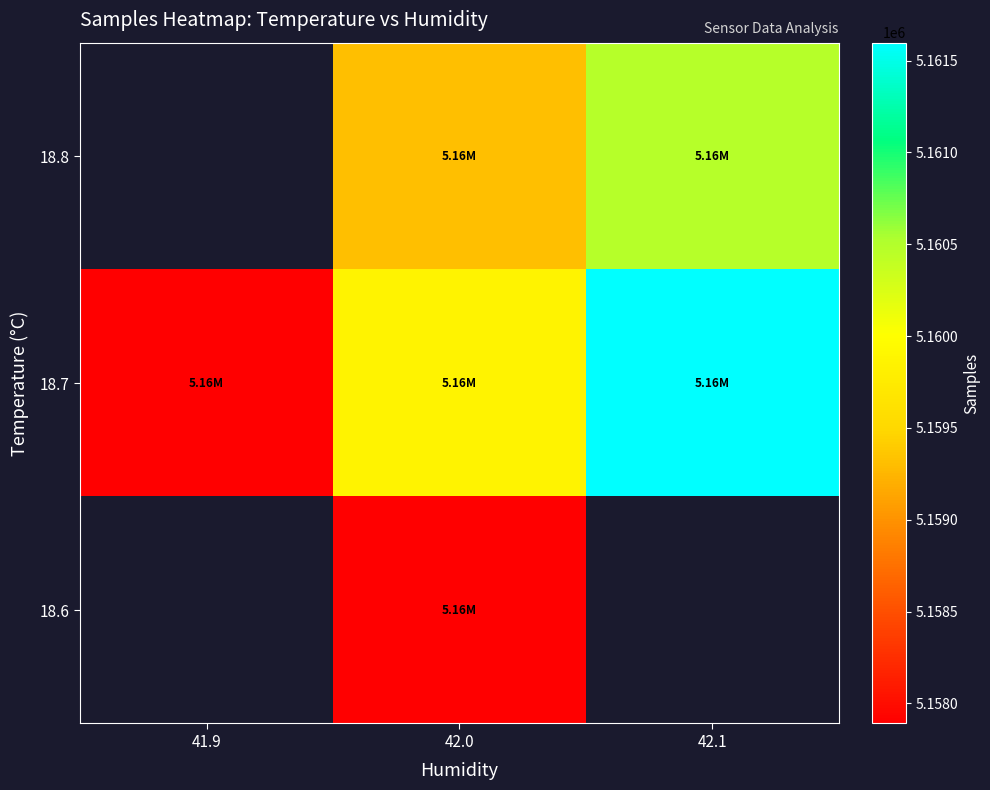

Rank the series by their average value, from highest to lowest.

18.8, 18.7, 18.6